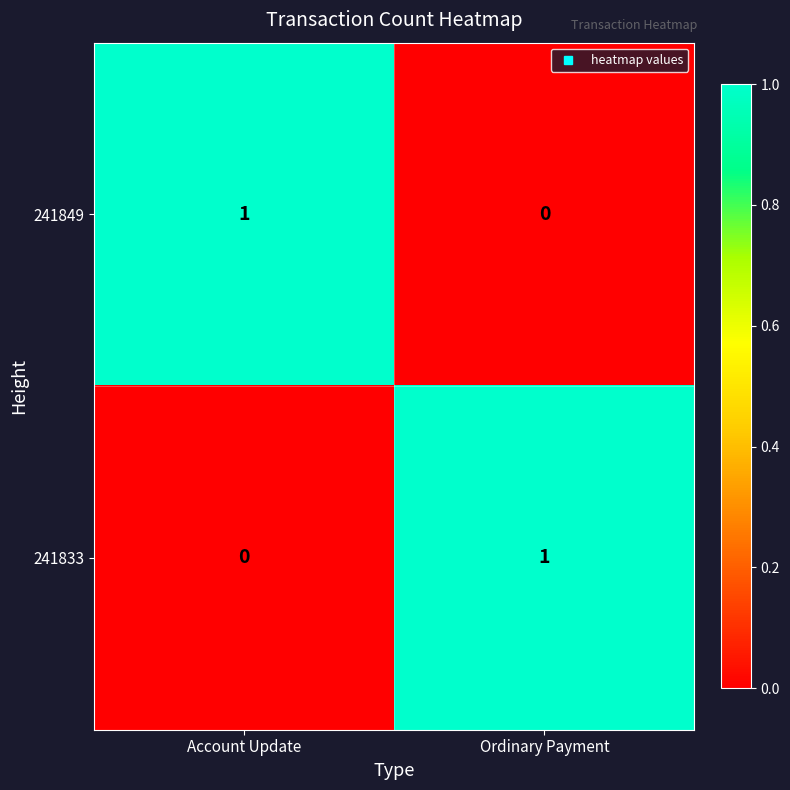

At which label does 241833 reach its minimum?

Account Update